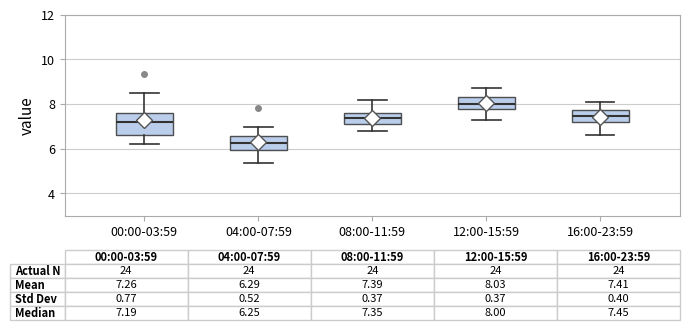

Which box has the highest median line?

12:00-15:59